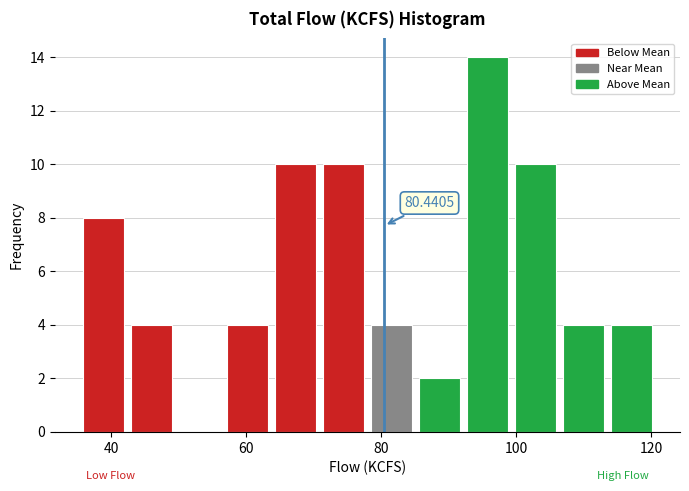

Read against the x-axis, roughly where is the centre of the tallest bar?

96